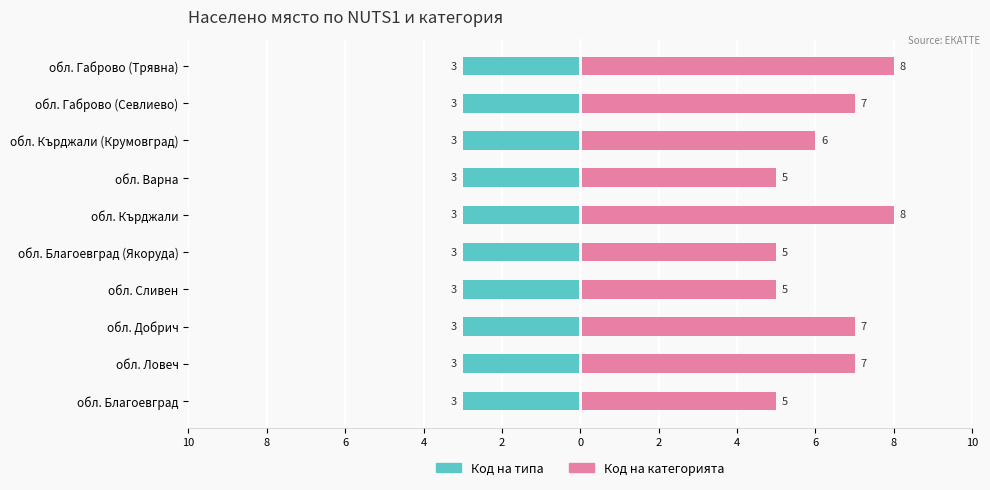

Between 8 and 6, which is larger?

8